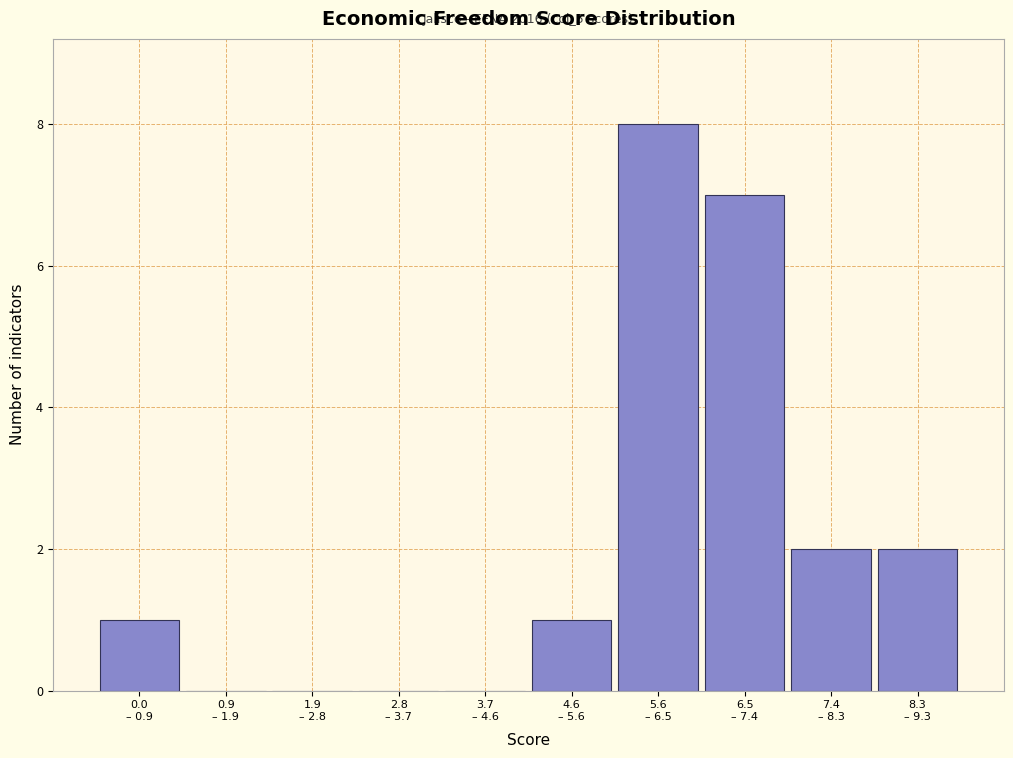

What is the sum of all values?

21